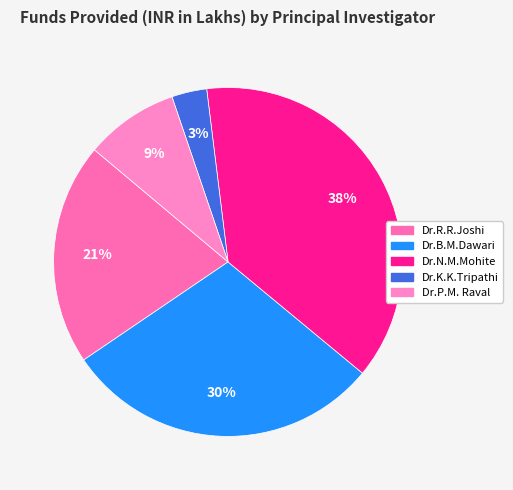

Rank the categories by value from lowest to highest.

Dr.K.K.Tripathi, Dr.P.M. Raval, Dr.R.R.Joshi, Dr.B.M.Dawari, Dr.N.M.Mohite